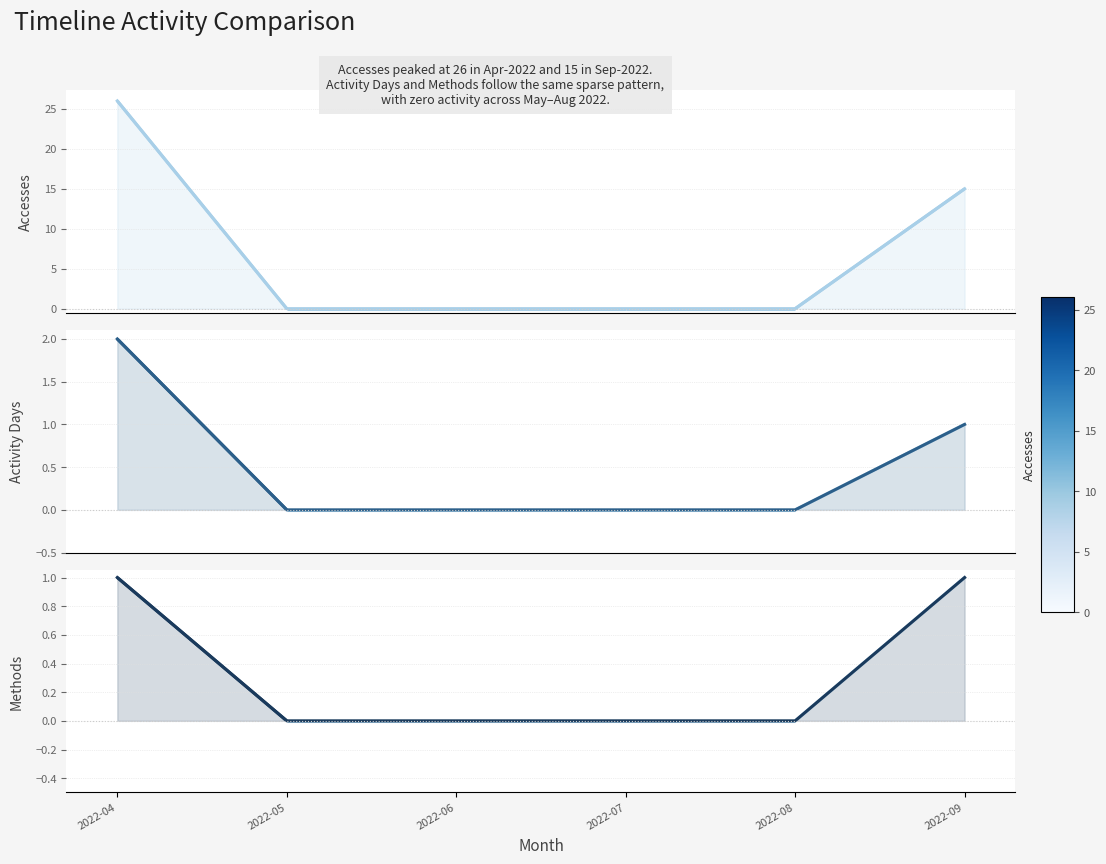

Count the number of categories in the chart.

6